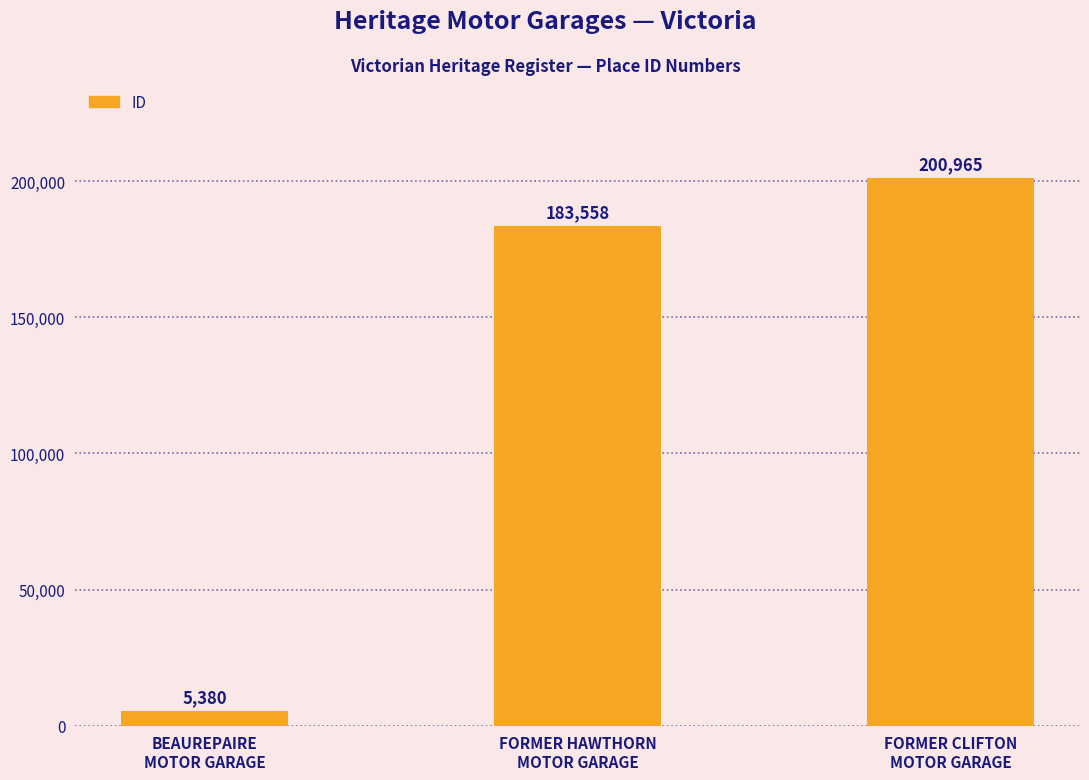

What position from the right is BEAUREPAIRE
MOTOR GARAGE?

3